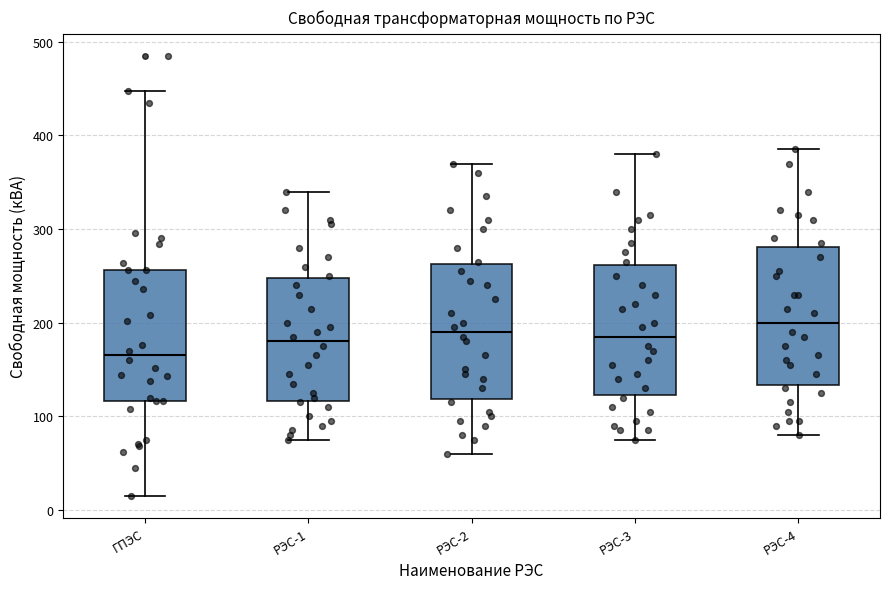

Which box has the lowest median line?

ГПЭС